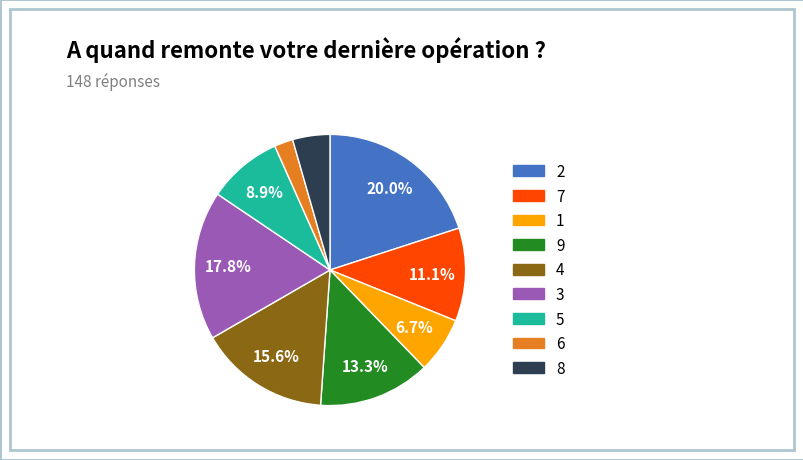

To the nearest percent, what percentage of the pie is 4?

16%